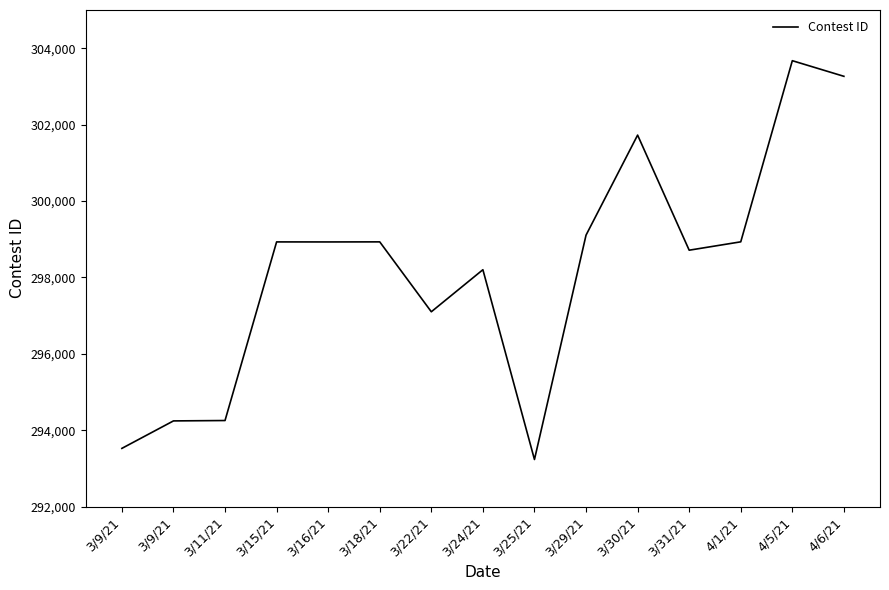

Reading left to right, what are all the values shown in this chart?

3/9/21=293524	3/9/21=294243	3/11/21=294253	3/15/21=298929	3/16/21=298928	3/18/21=298930	3/22/21=297100	3/24/21=298201	3/25/21=293233	3/29/21=299106	3/30/21=301725	3/31/21=298712	4/1/21=298931	4/5/21=303673	4/6/21=303264